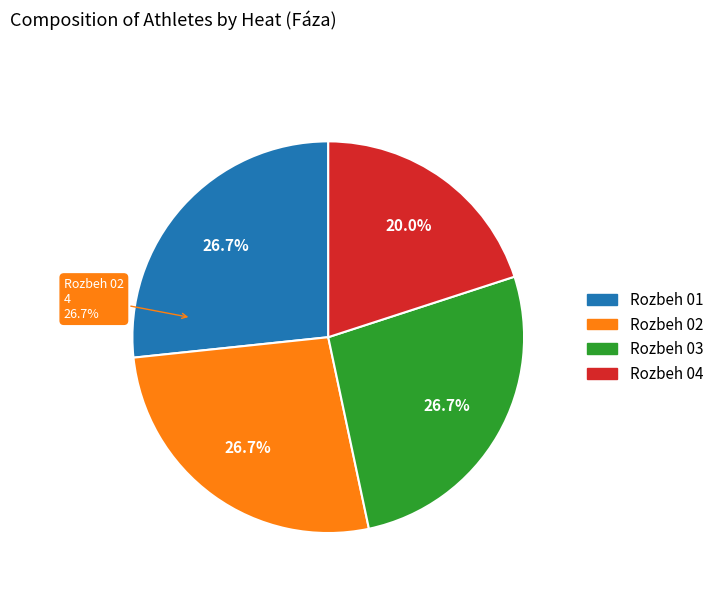

What is the change in value from Rozbeh 02 to Rozbeh 04?

-1